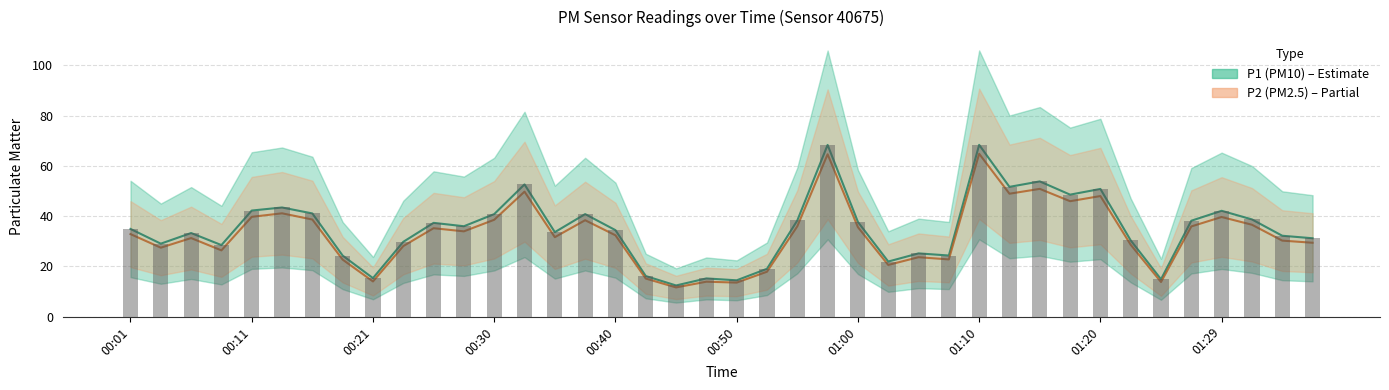

How many series are shown in this chart?

2